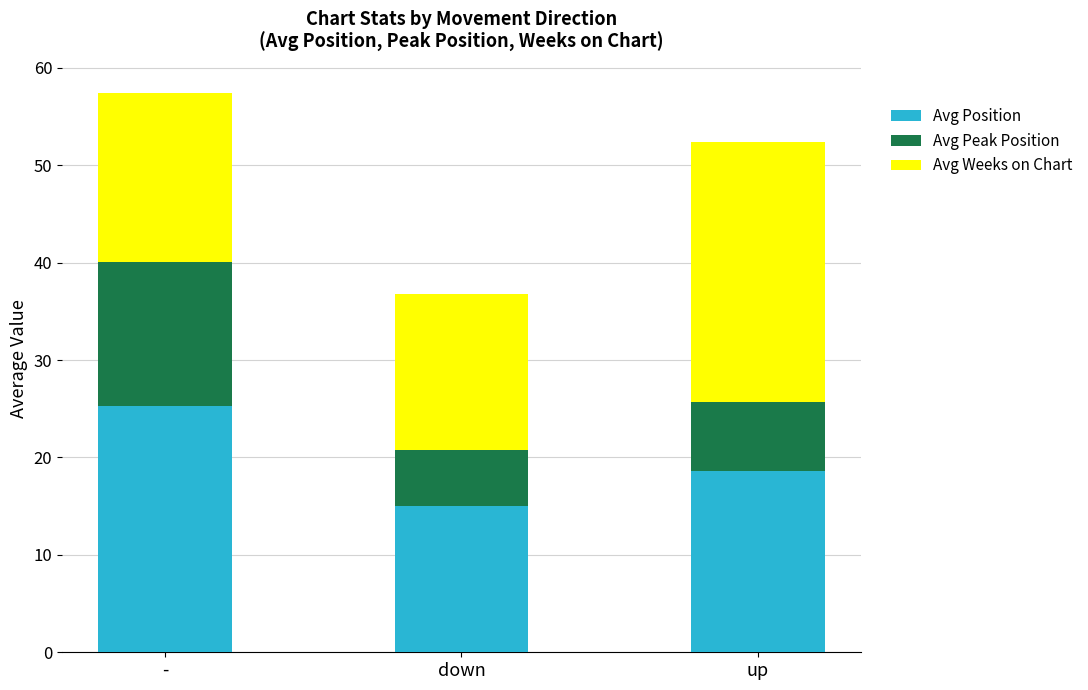

At which category is the sum across all series the highest?

-